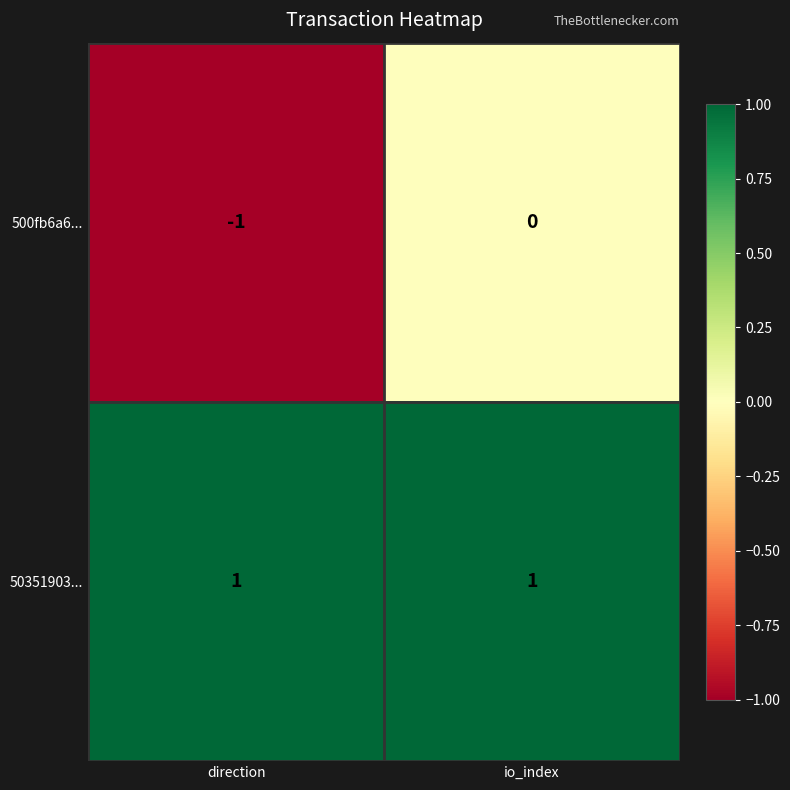

List the series in order of their peak value, highest first.

50351903..., 500fb6a6...